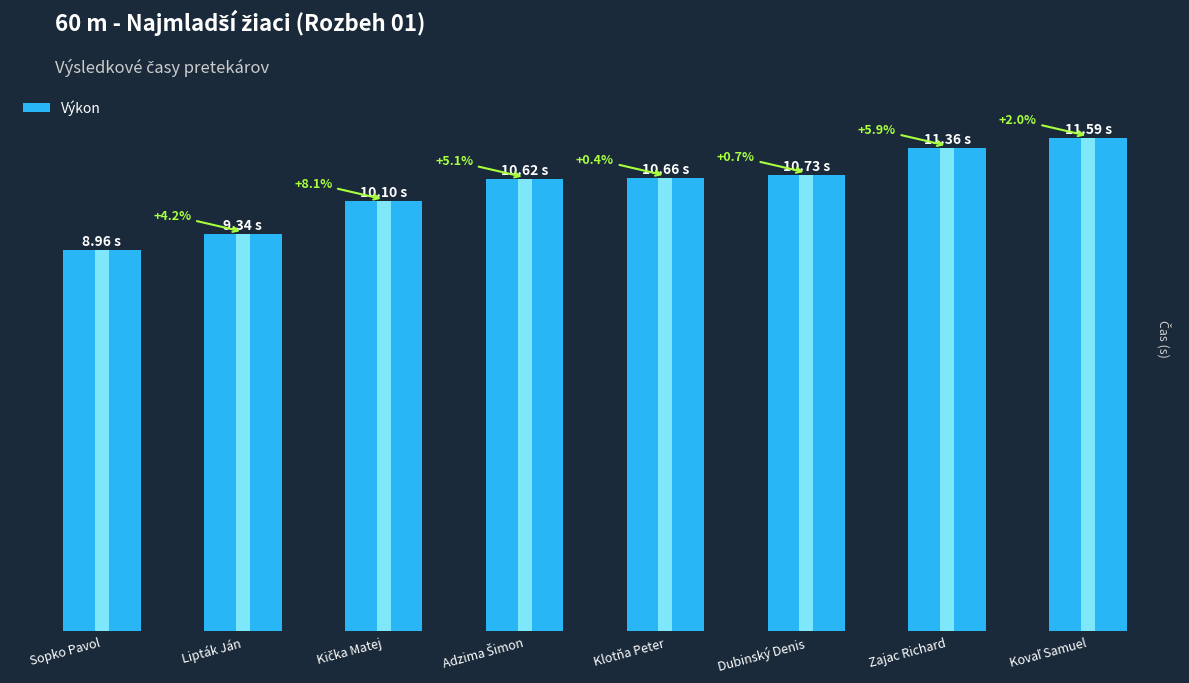

The chart shows a value of 12.8 at Lipták Ján. True or false?

False